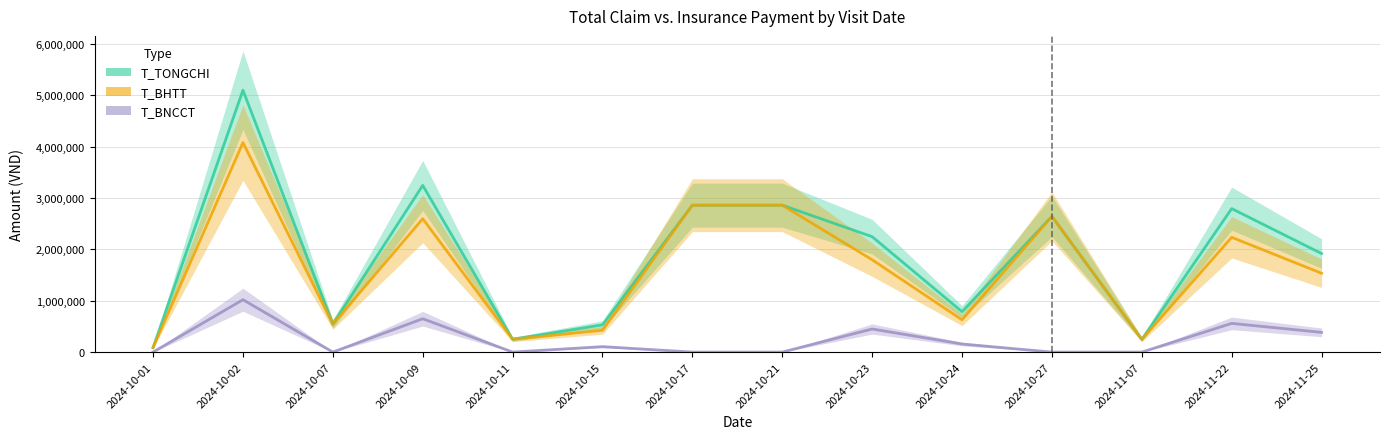

What is the value of the T_BHTT point at the 12th from the left?

246550